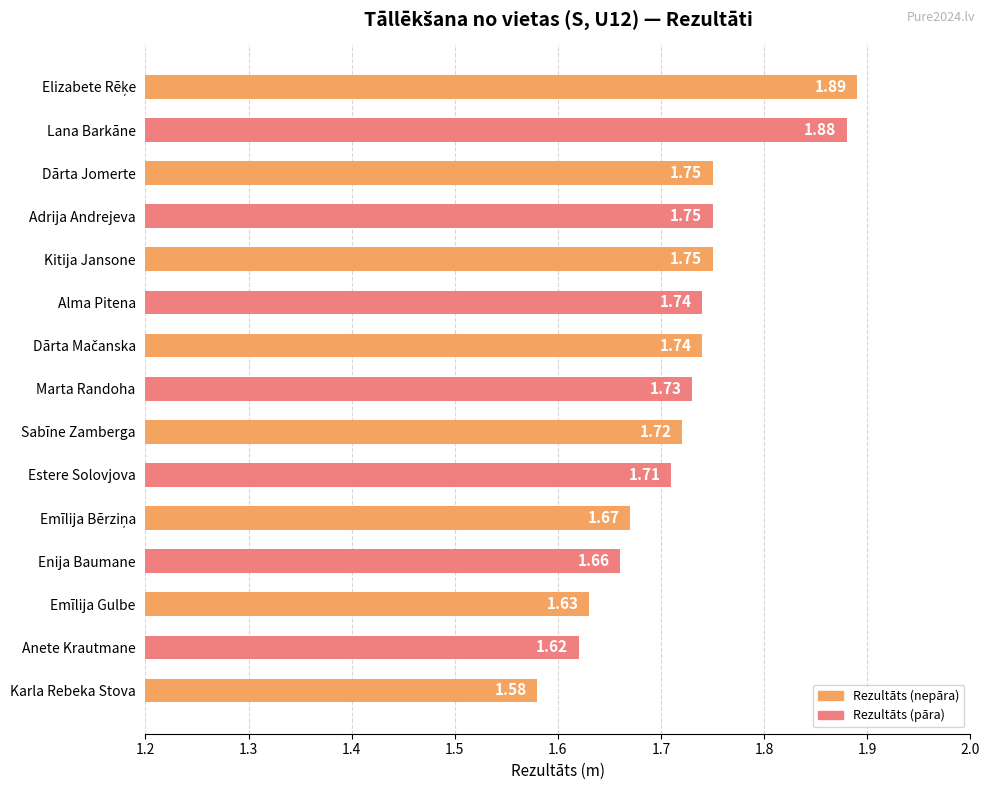

What is the label of the 14th bar from the bottom?

Lana Barkāne